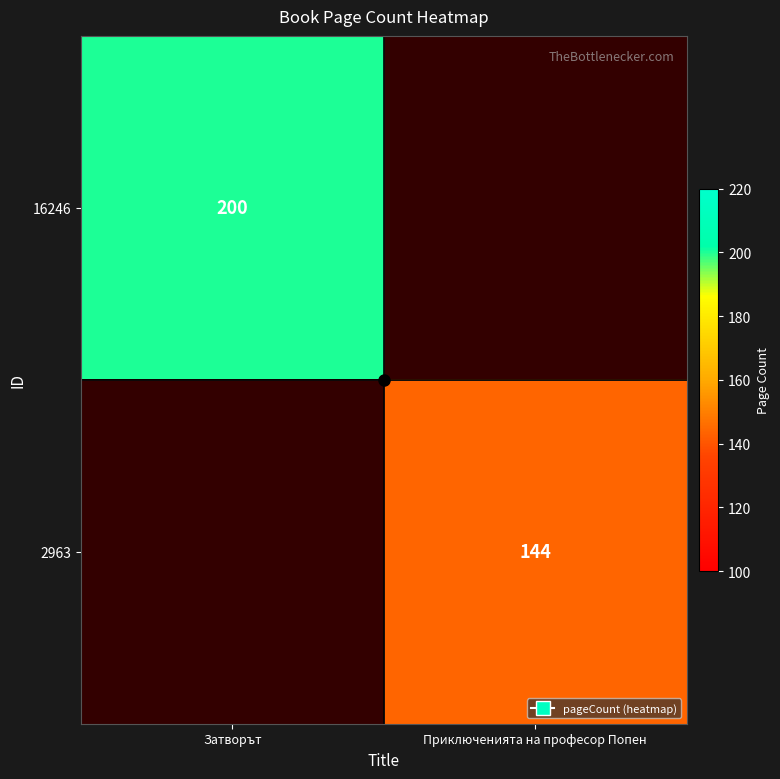

How many data points in 2963 are less than 144?

1